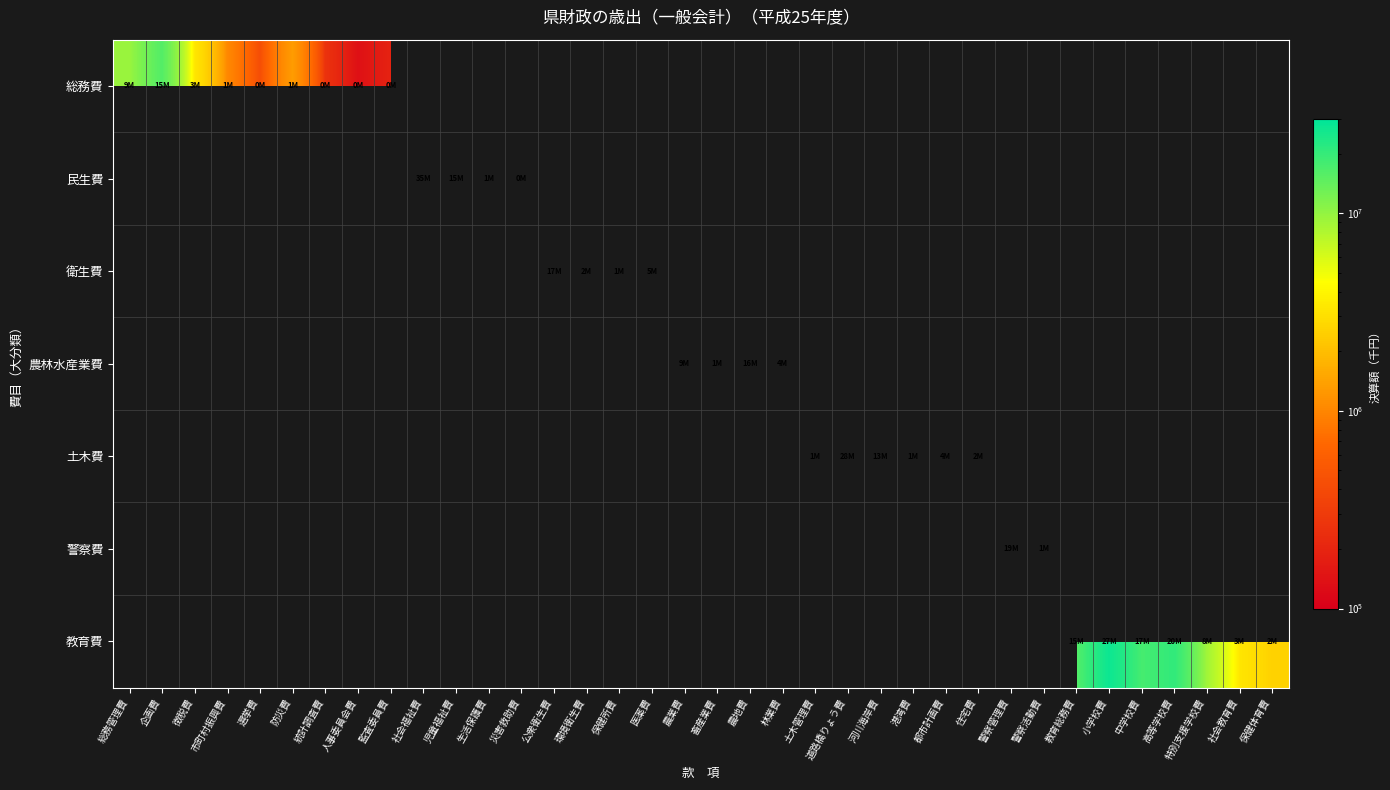

Is the value of 警察費 at 企画費 greater than the value of 民生費 at 高等学校費?

No